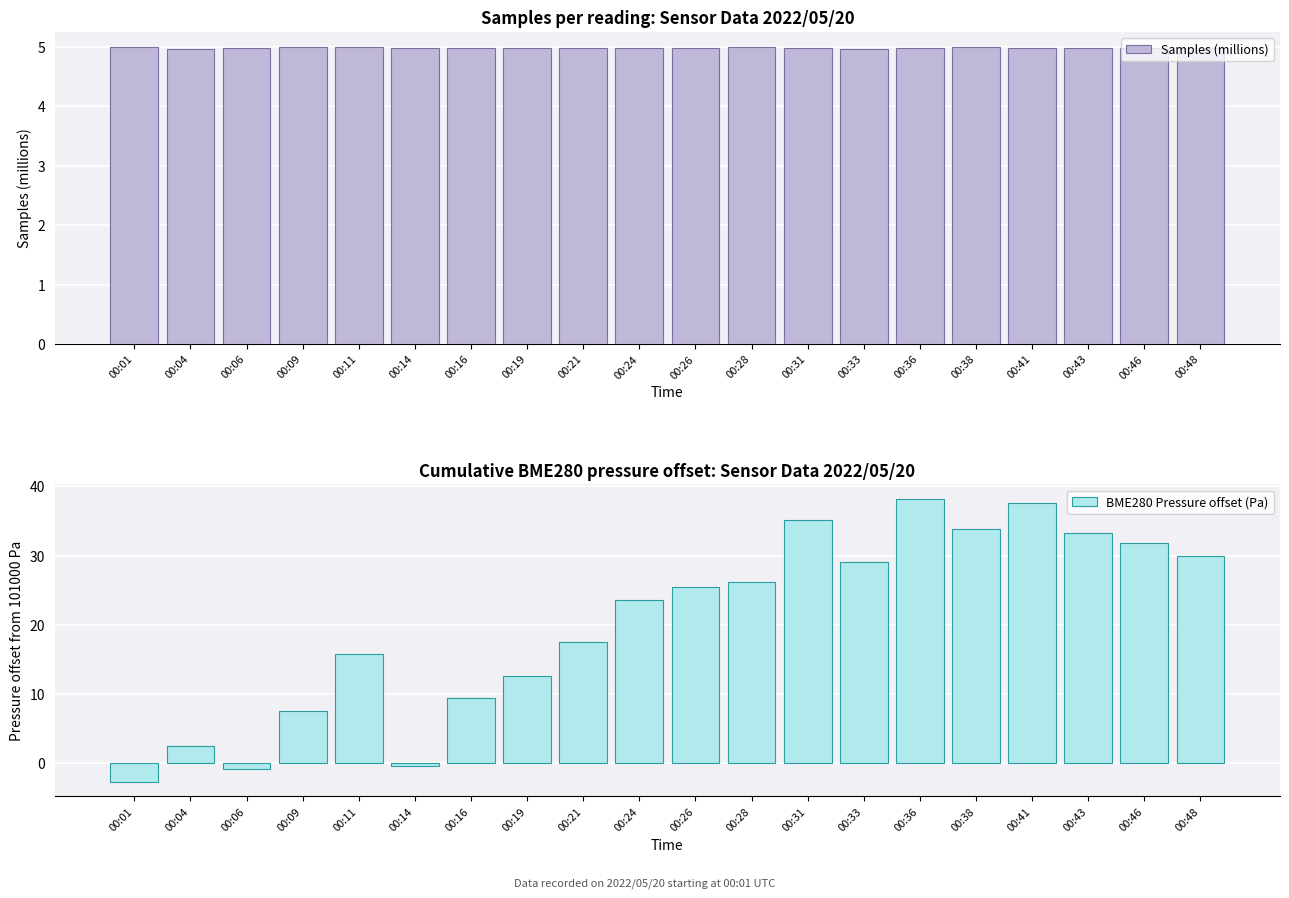

Which series has the largest range (max minus min)?

BME280 Pressure offset (Pa)